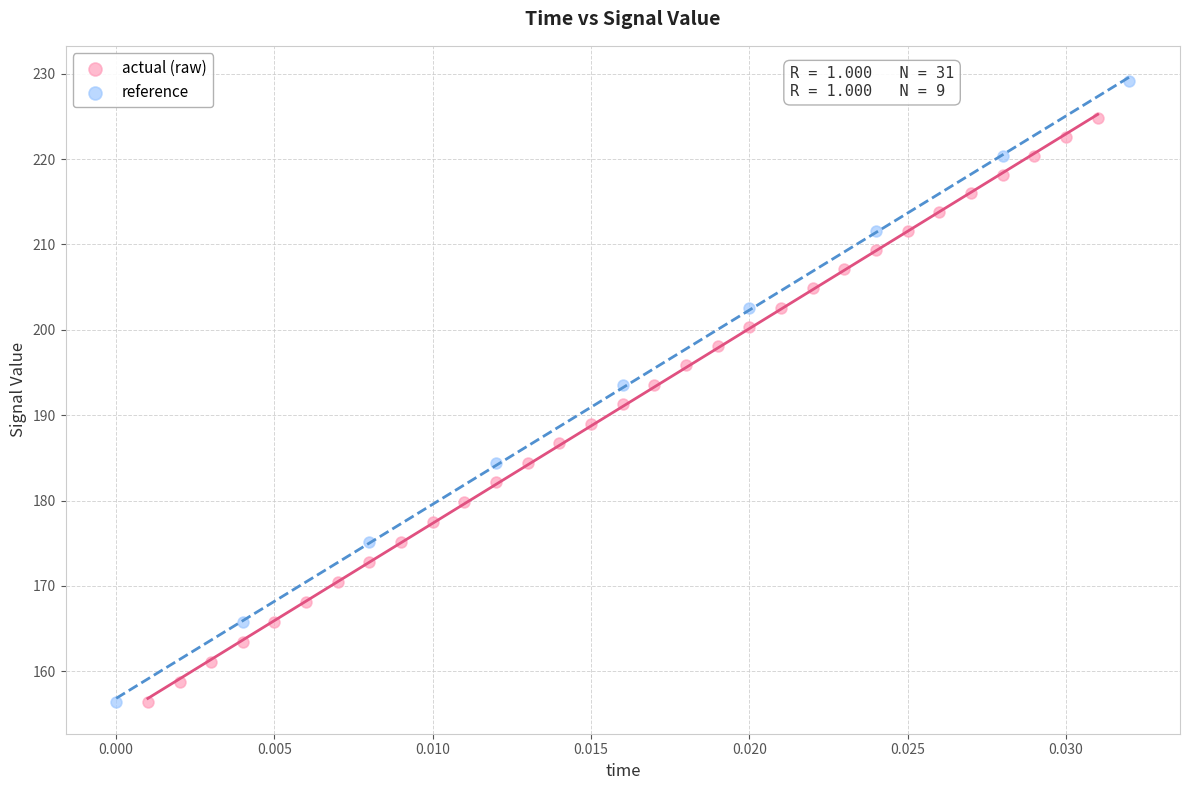

Which series has the widest spread of Y values?

reference